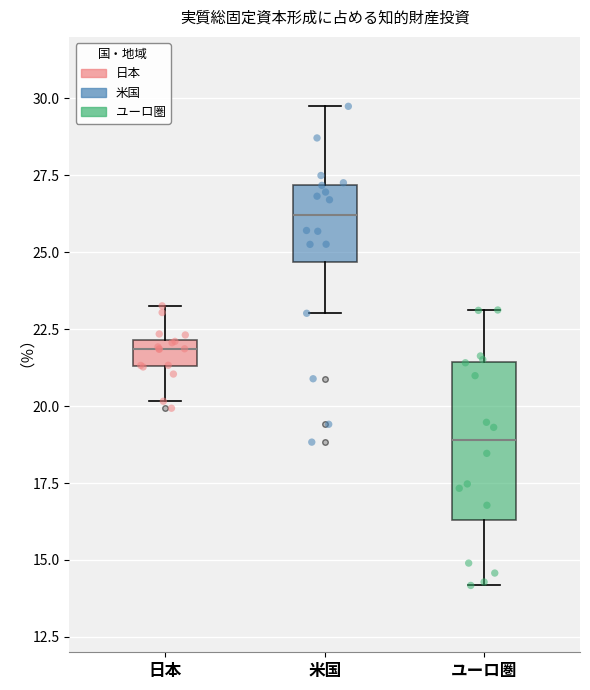

Comparing the boxes themselves (not the whiskers), which one is the tallest?

ユーロ圏